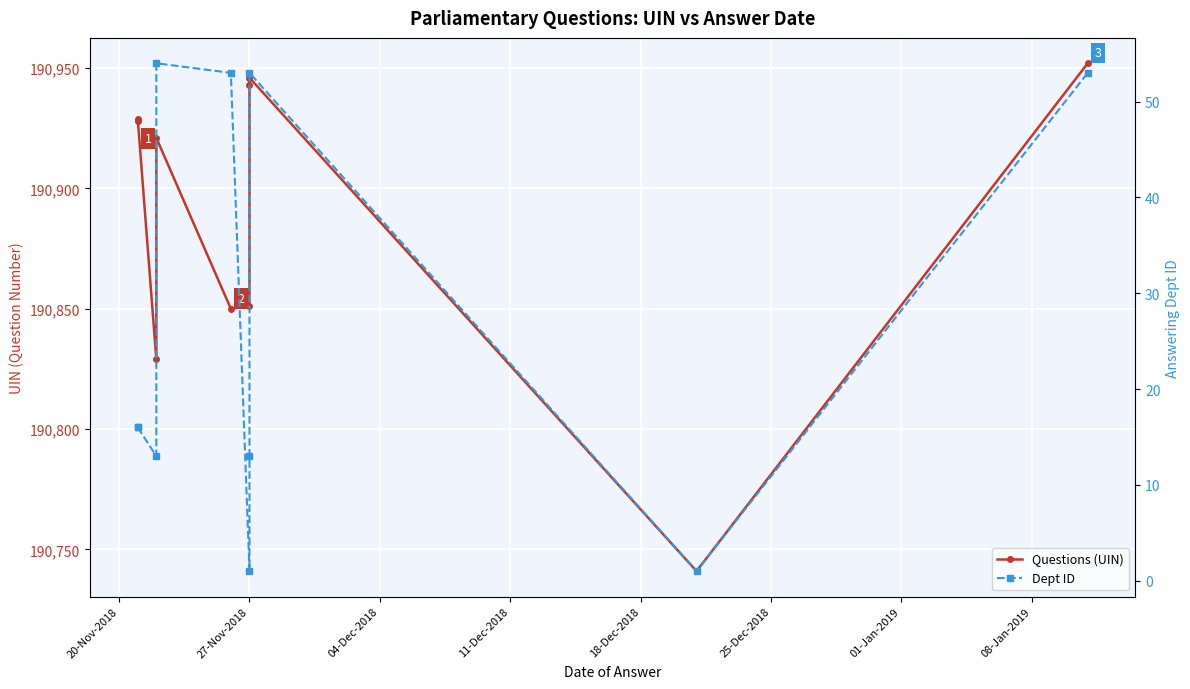

Which series has the largest total across all categories?

Questions (UIN)